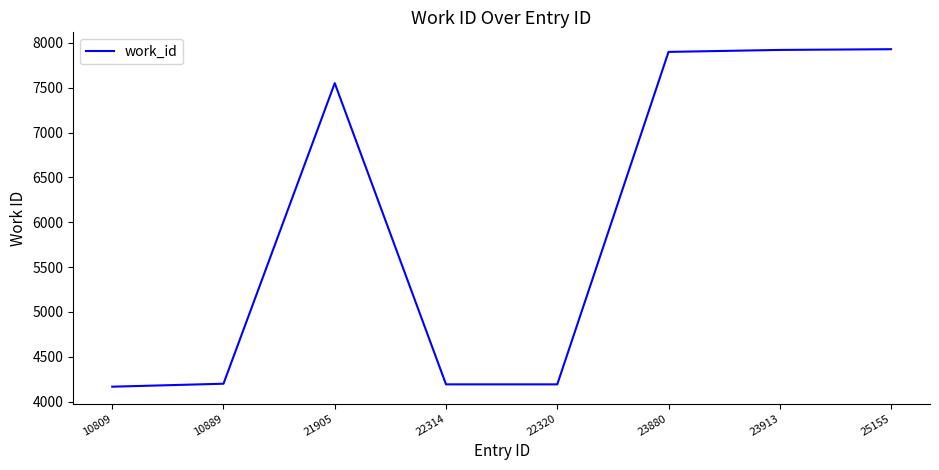

What is the greatest value displayed?

7929